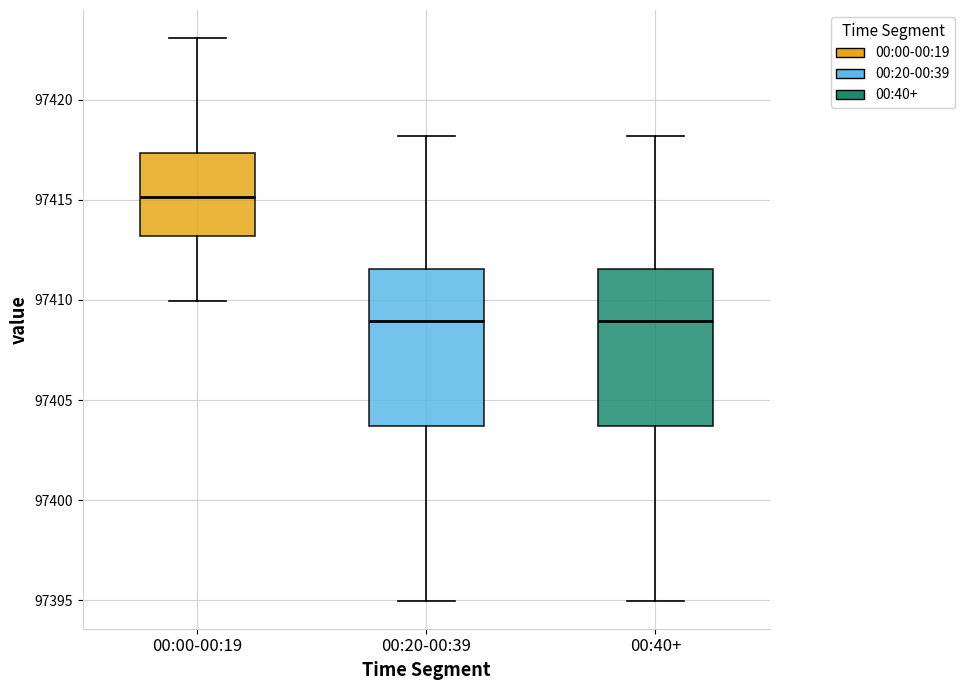

Reading left to right, transcribe this box plot: for each box, give where its median line is, the range the box spans, and where its two whiskers end, as read against the y-axis. The values are not printed on the chart, so give them approximately, as read against the axis.

00:00-00:19: median 97415.0, box 97413.0 to 97417.5, whiskers 97410.0 to 97423.0
00:20-00:39: median 97409.0, box 97403.5 to 97411.5, whiskers 97395.0 to 97418.0
00:40+: median 97409.0, box 97403.5 to 97411.5, whiskers 97395.0 to 97418.0